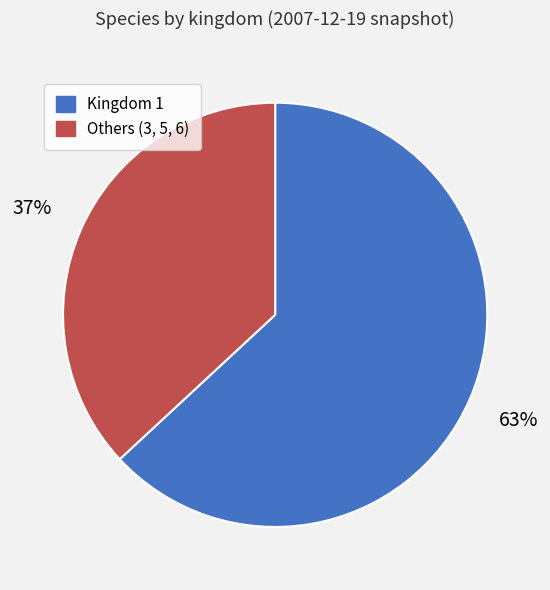

To the nearest percent, what is the average slice percentage?

50%